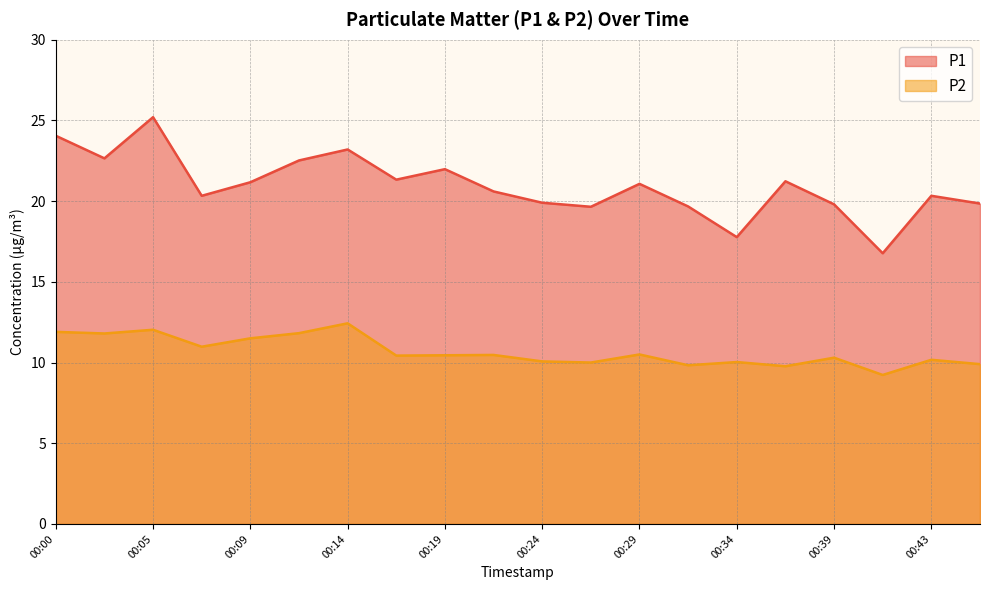

List the labels in order of P1 value, smallest first.

00:41, 00:34, 00:26, 00:31, 00:39, 00:46, 00:24, 00:07, 00:43, 00:22, 00:29, 00:09, 00:36, 00:17, 00:19, 00:12, 00:02, 00:14, 00:00, 00:05